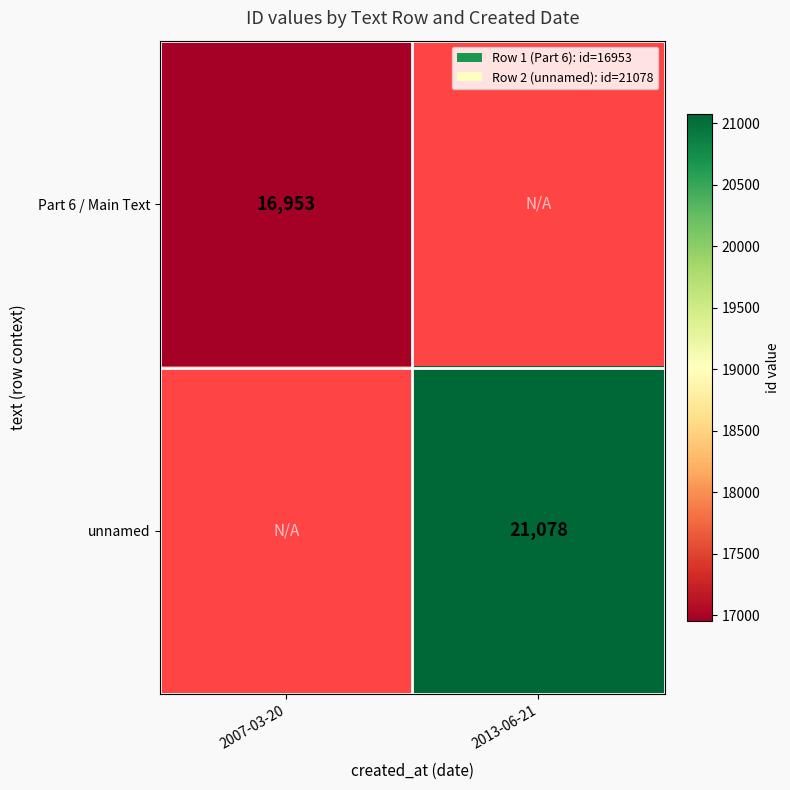

The Part 6 / Main Text series shows 16953 at 2007-03-20. True or false?

True